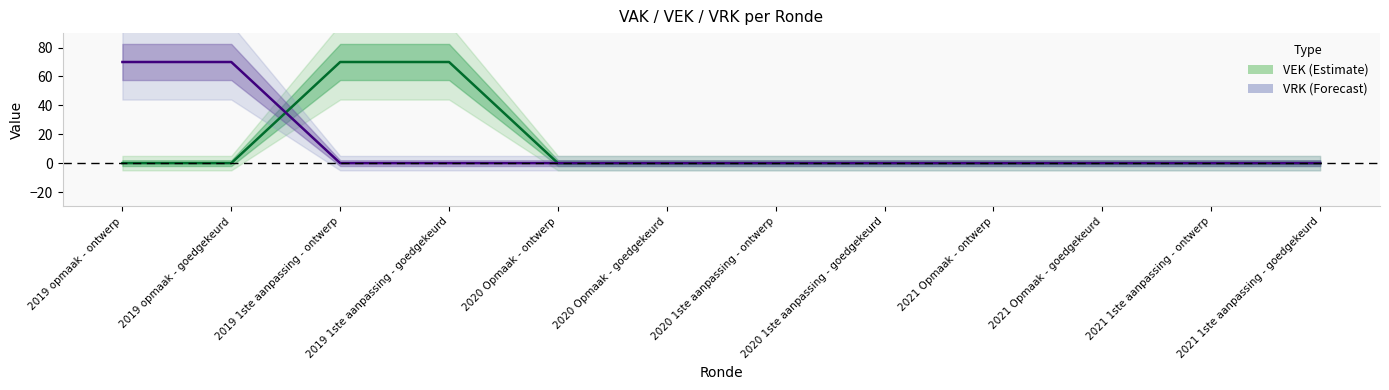

What is the sum of the VEK values at 2019 1ste aanpassing - goedgekeurd and 2019 opmaak - ontwerp?

70